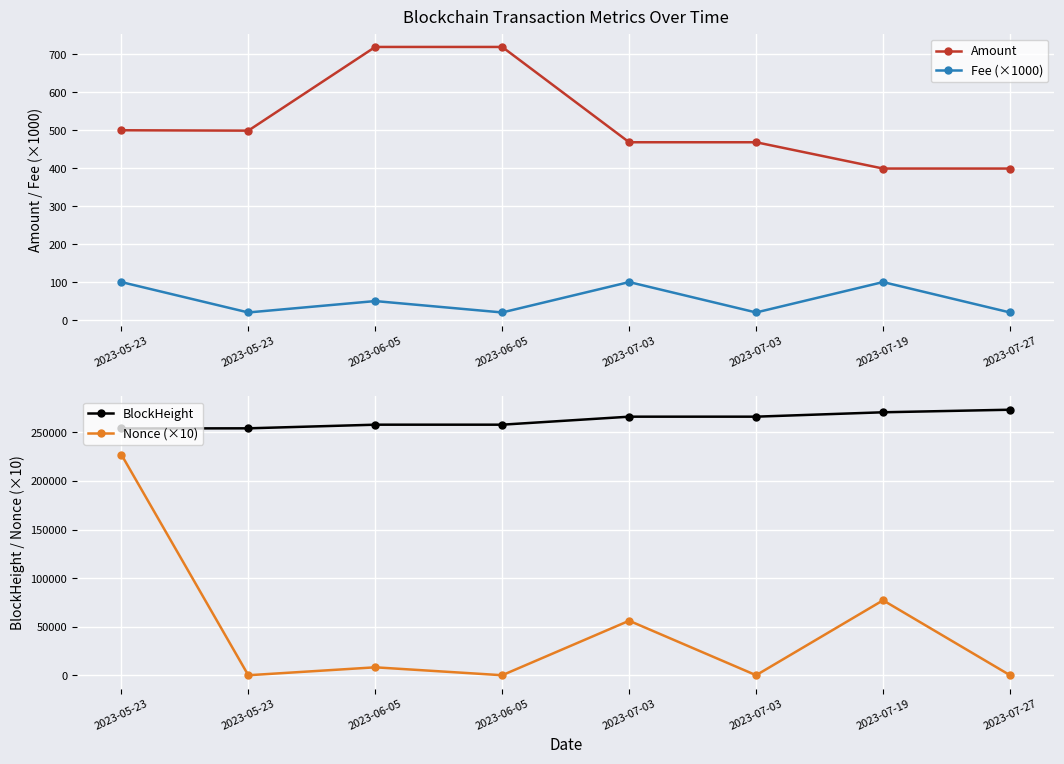

Which series has the widest spread of values?

Nonce (×10)